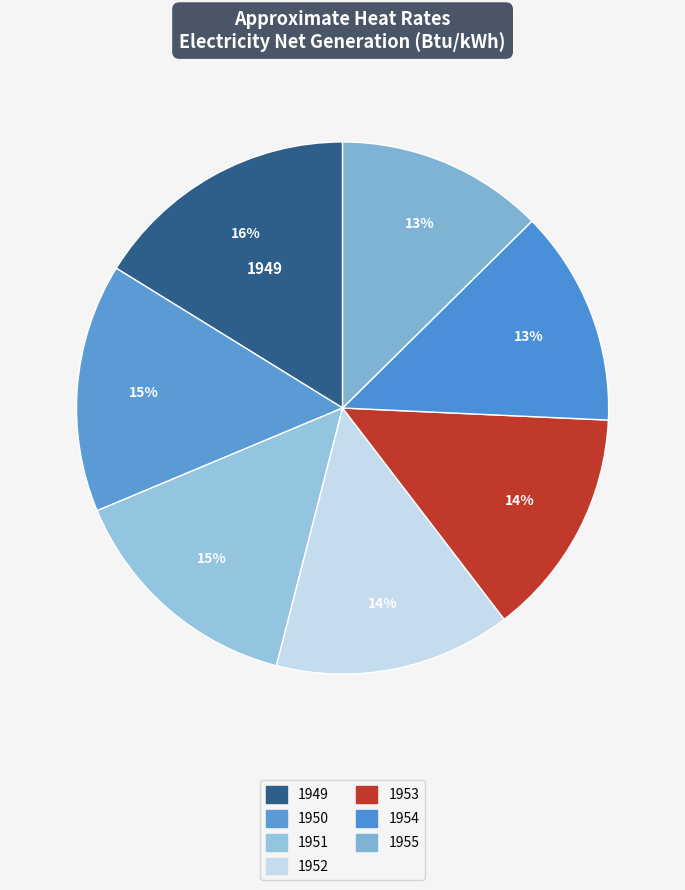

Is there a majority slice in this chart?

No